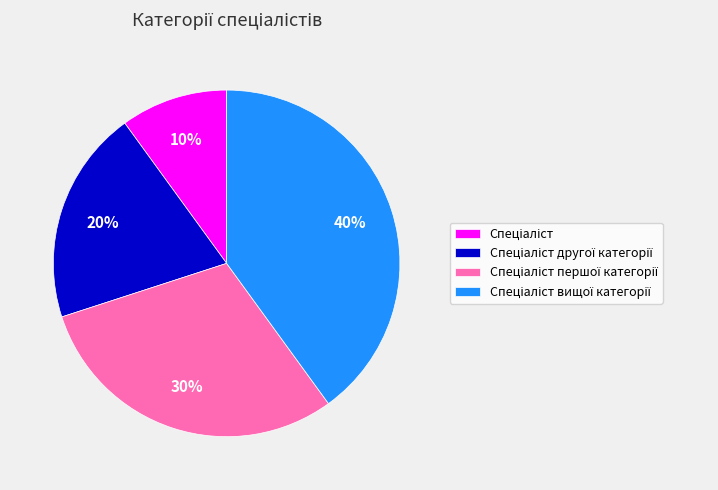

Does any single category account for the majority?

No